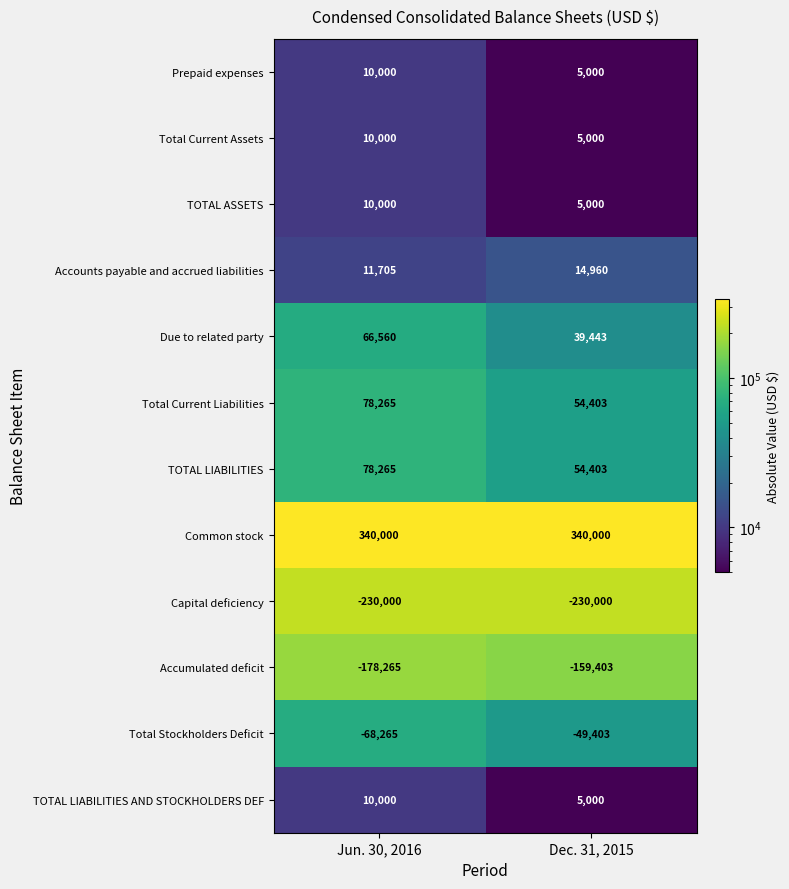

What is the maximum value shown in the chart?

340000